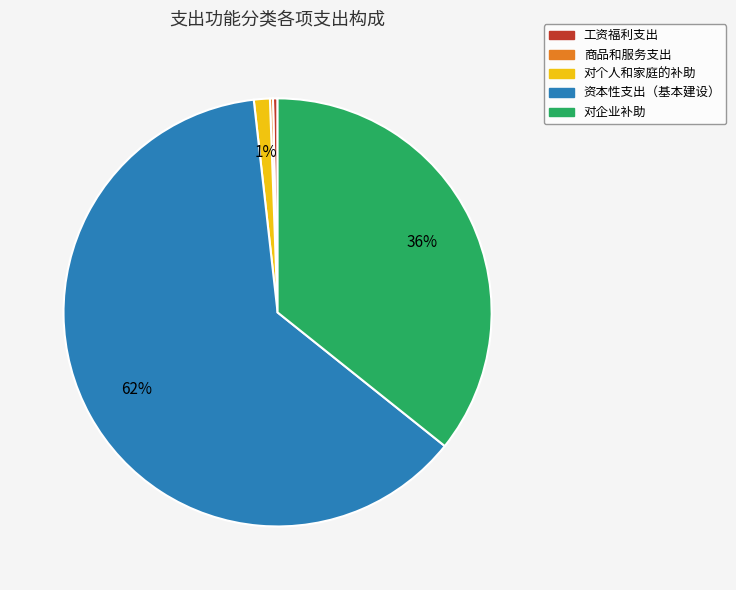

Is the sum of 对个人和家庭的补助 and 工资福利支出 greater than half?

No